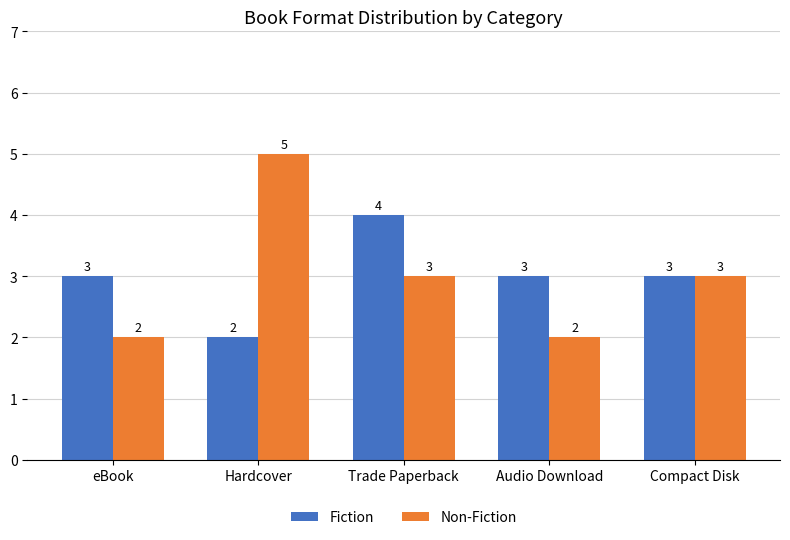

Rank the series by their maximum value, from highest to lowest.

Non-Fiction, Fiction